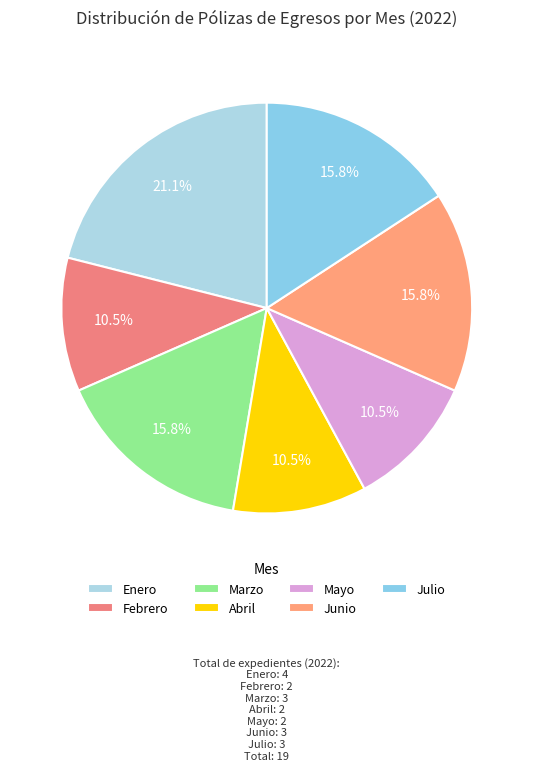

Between Febrero and Junio, which is larger?

Junio